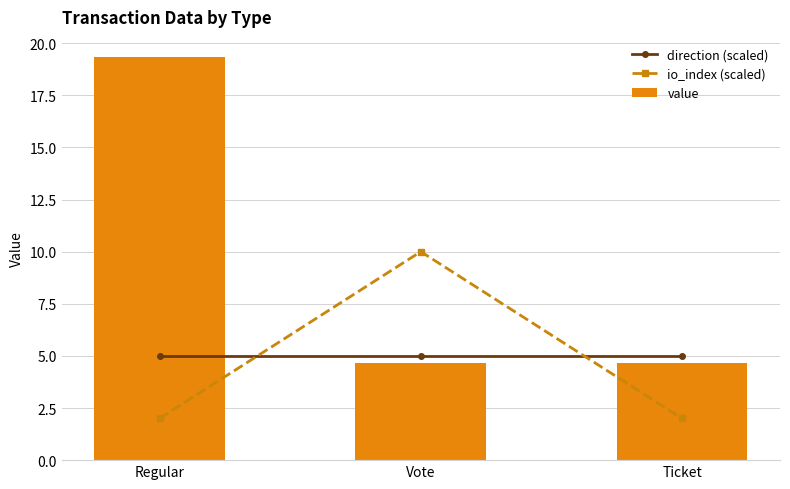

Which has a higher value, Vote or Regular?

Vote